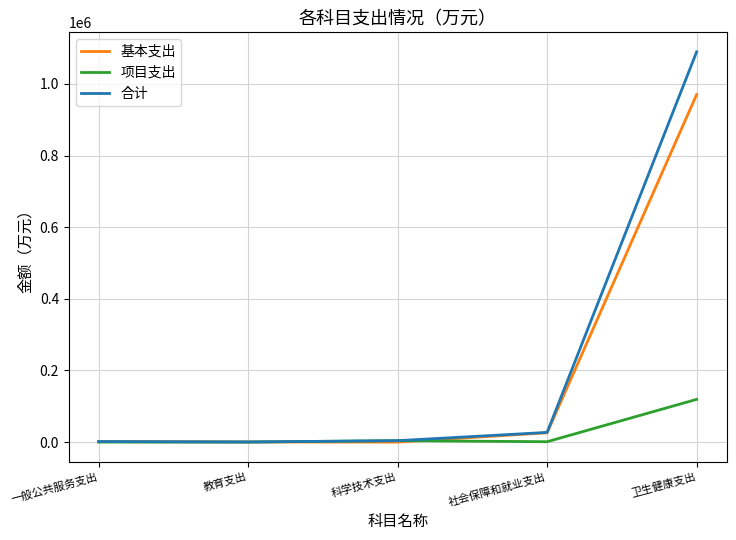

What is the difference between the highest and lowest values at 一般公共服务支出?

1521.6